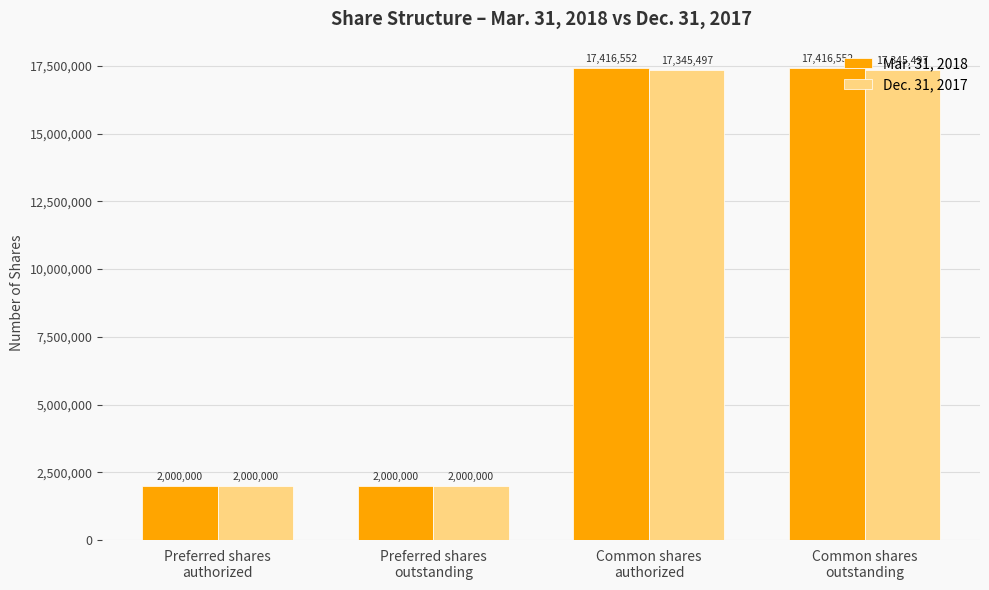

What are all the series names shown in the legend?

Mar. 31, 2018, Dec. 31, 2017